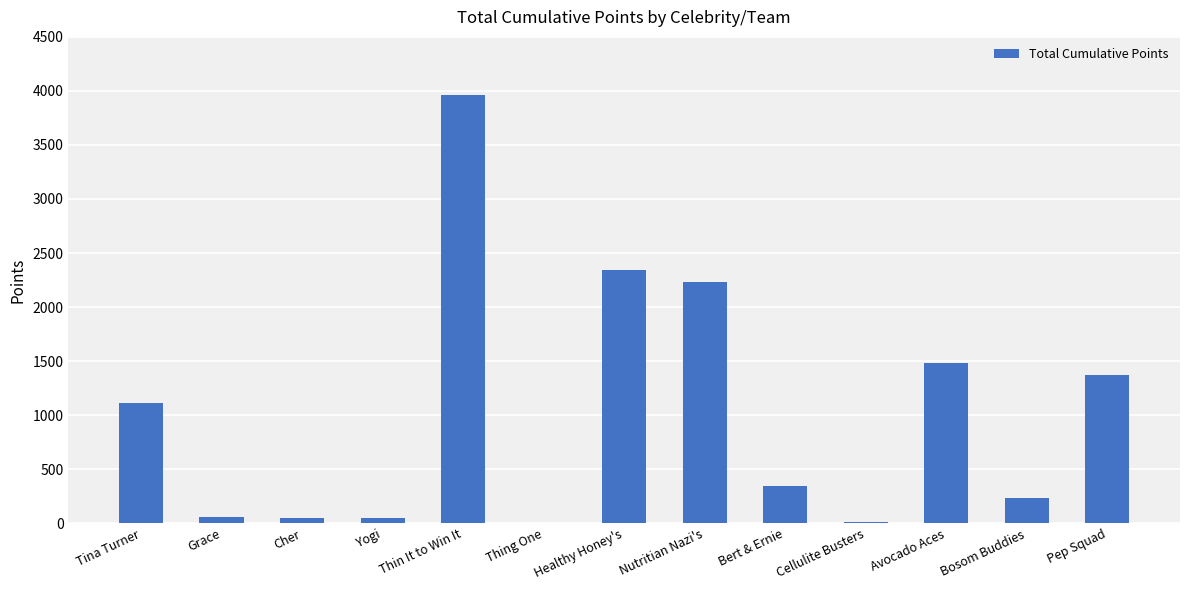

Which has a higher value, Cellulite Busters or Bert & Ernie?

Bert & Ernie